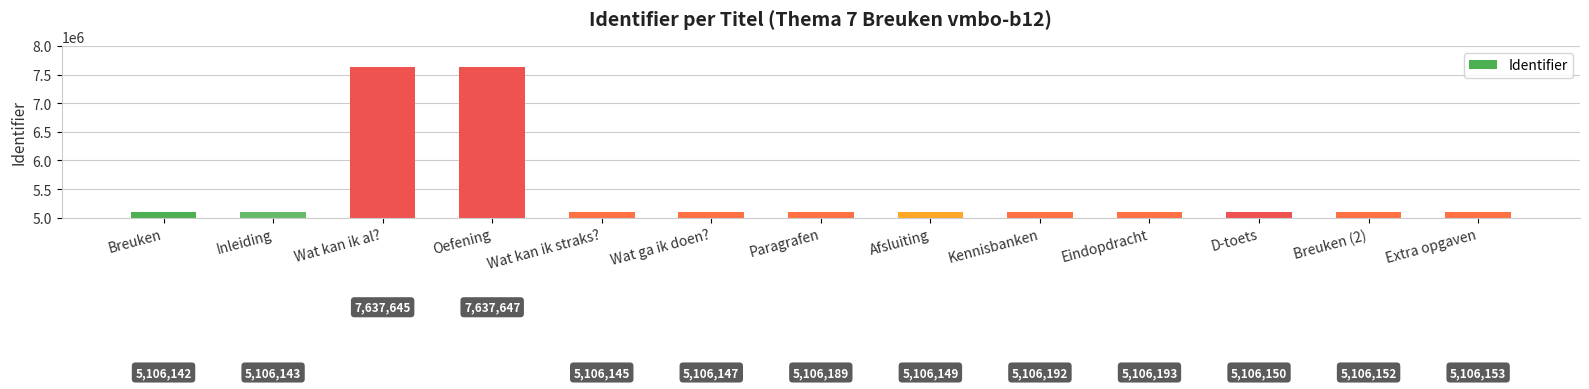

Are the bars horizontal?

No